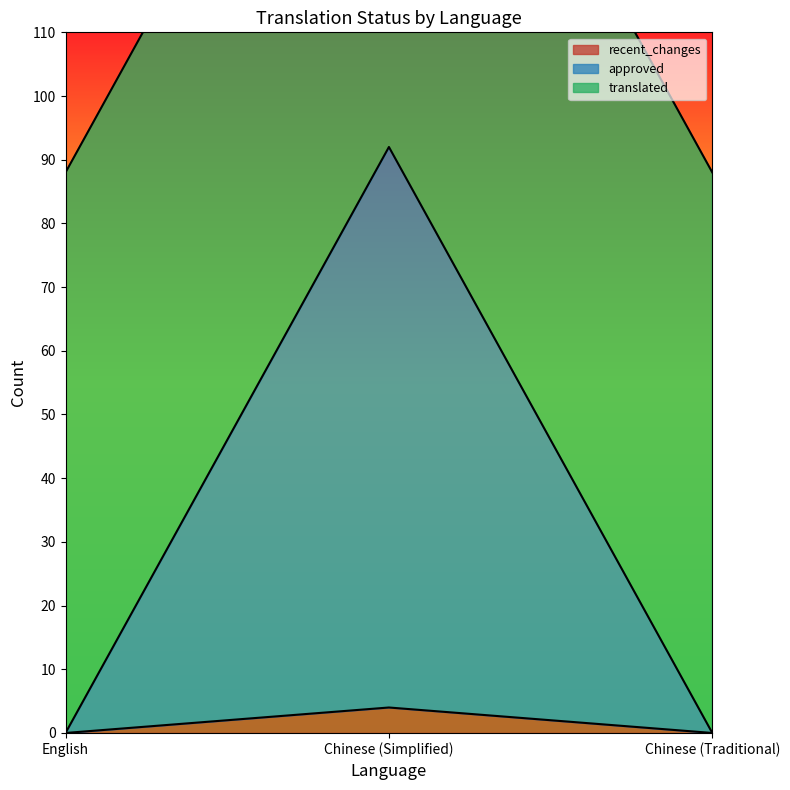

True or false: approved has a value of 7 at Chinese (Simplified).

False